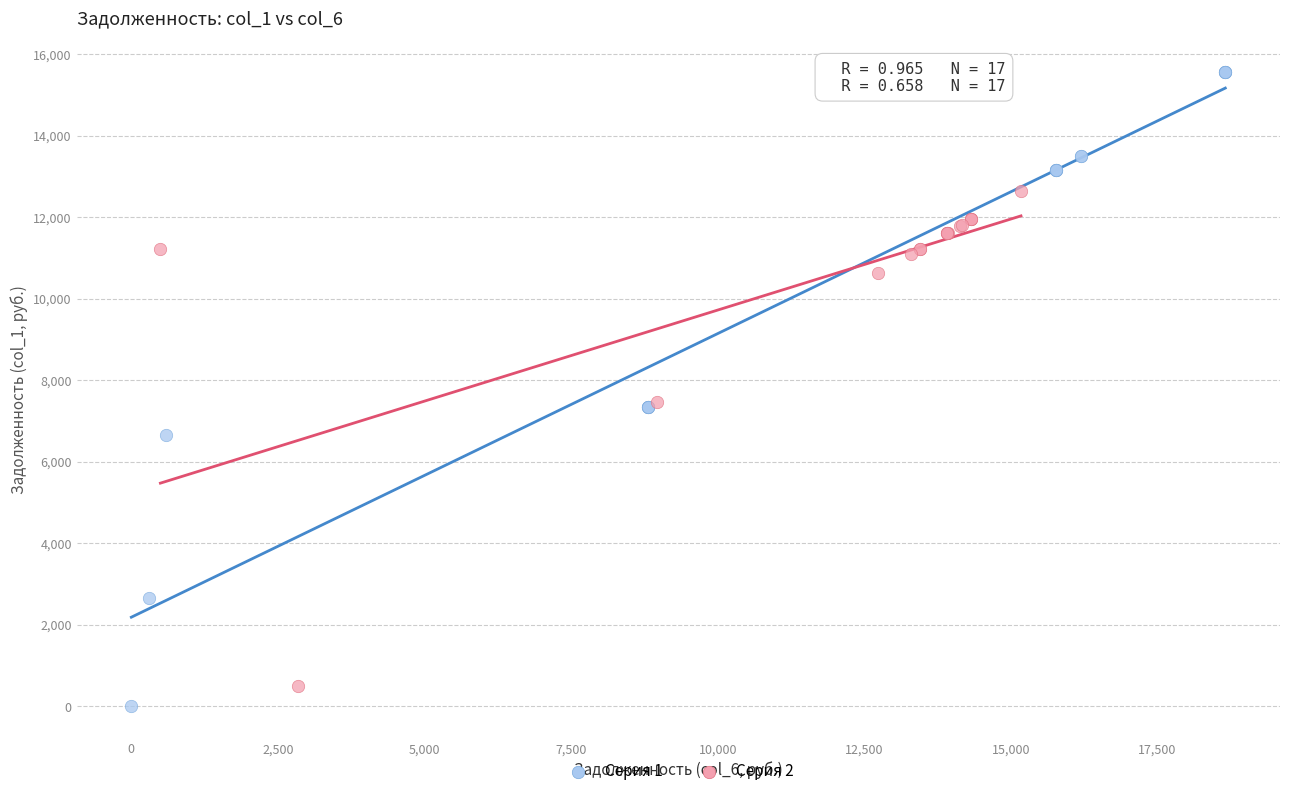

Which series reaches the maximum Y coordinate?

Серия 1